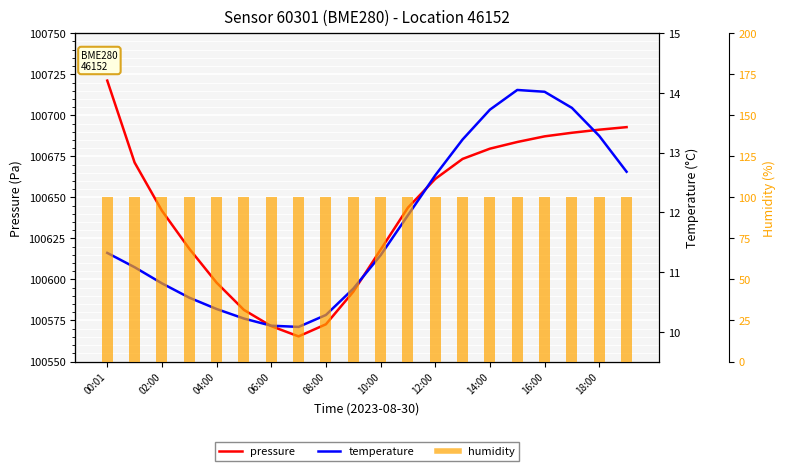

What is the greatest value displayed?

100721.2